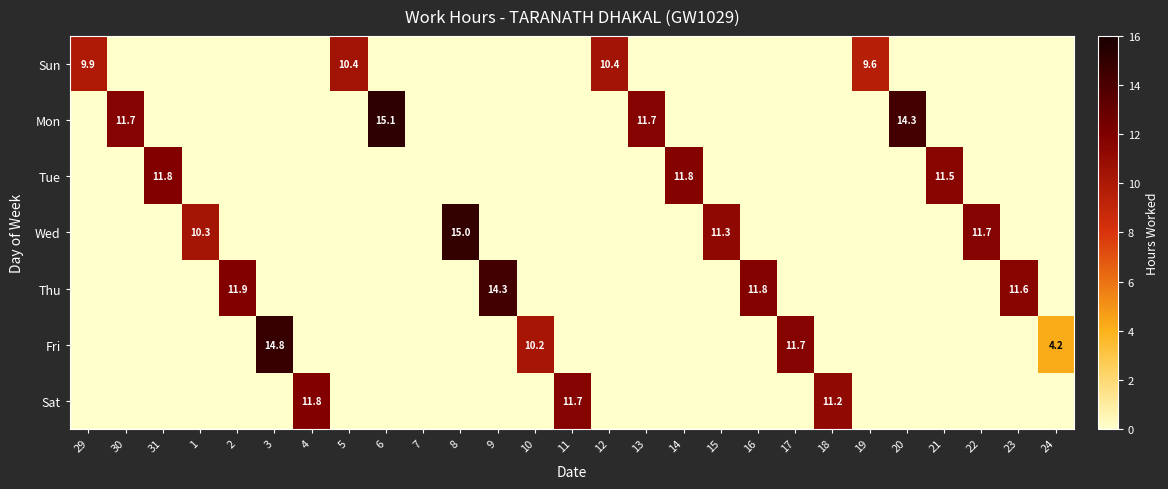

What is the maximum value shown in the chart?

15.1